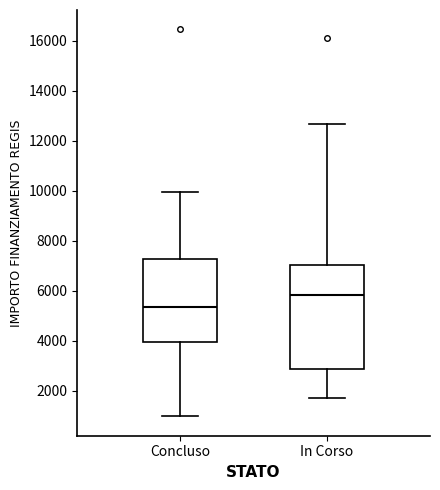

Reading left to right, read every box against the y-axis: the position of its median line, the range the box covers, and the ends of its whiskers. The values are not printed on the chart, so give them approximately, as read against the axis.

Concluso: median 5400, box 4000 to 7200, whiskers 1000 to 10000
In Corso: median 5800, box 2800 to 7000, whiskers 1800 to 12600